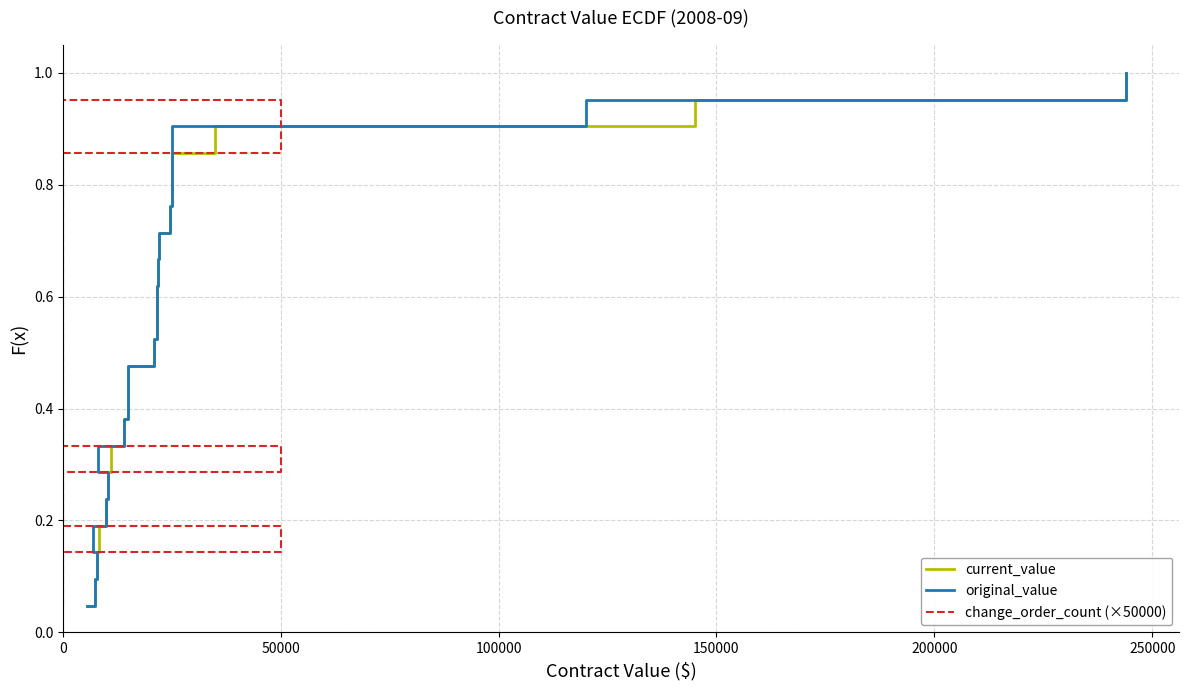

What is the average value of the change_order_count (×50000) series?

0.5